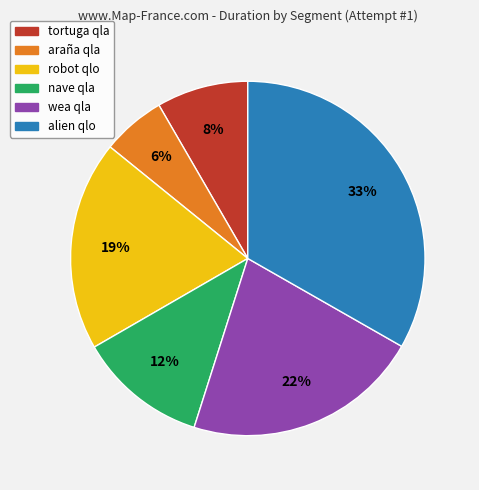

Do nave qla and robot qlo together represent more than half of the pie?

No